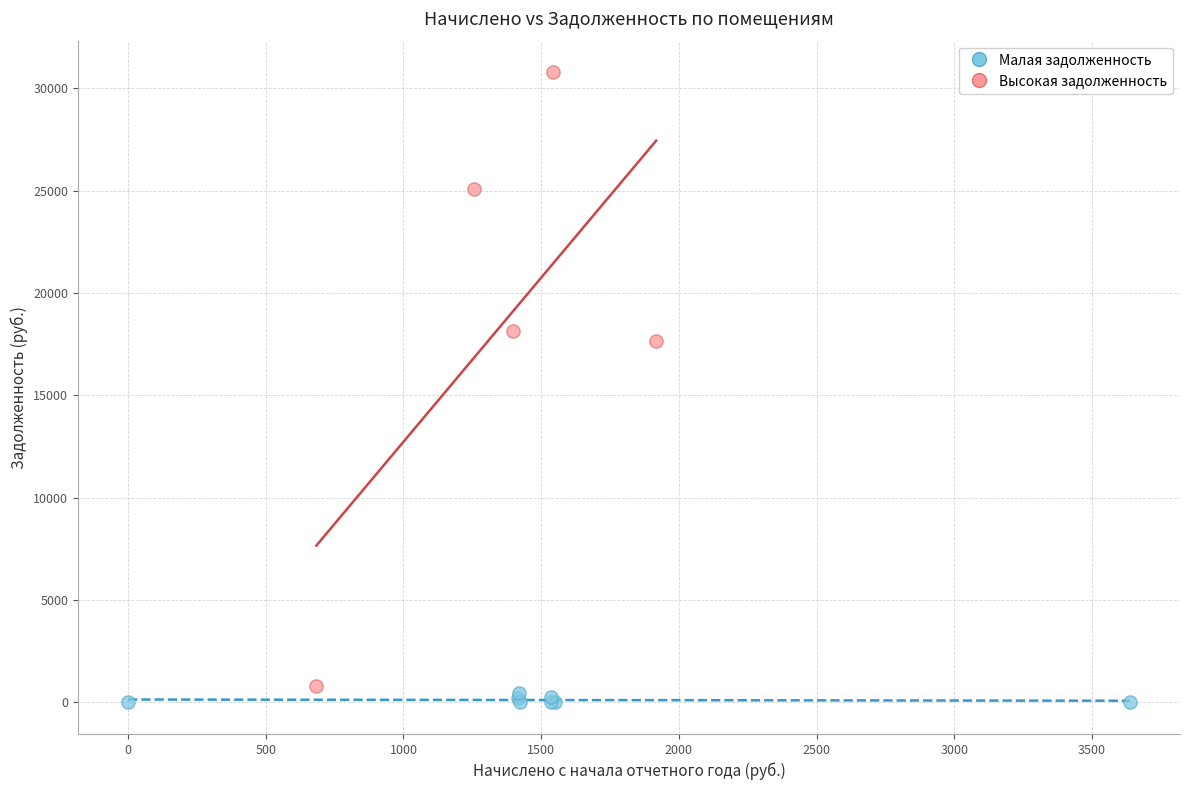

What are all the series names shown in the legend?

Малая задолженность, Высокая задолженность